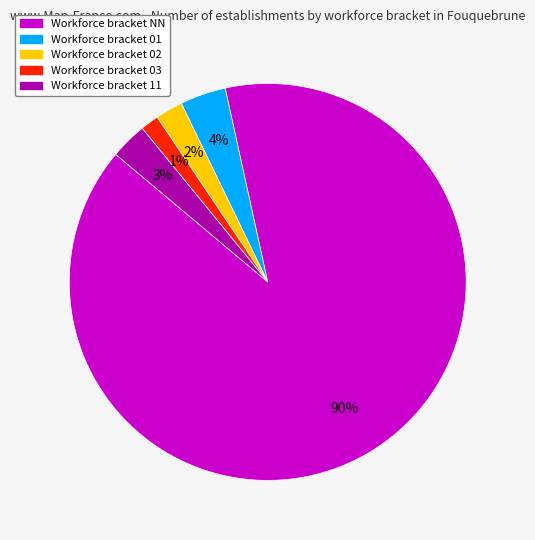

Is there any slice that represents more than half of the pie?

Yes